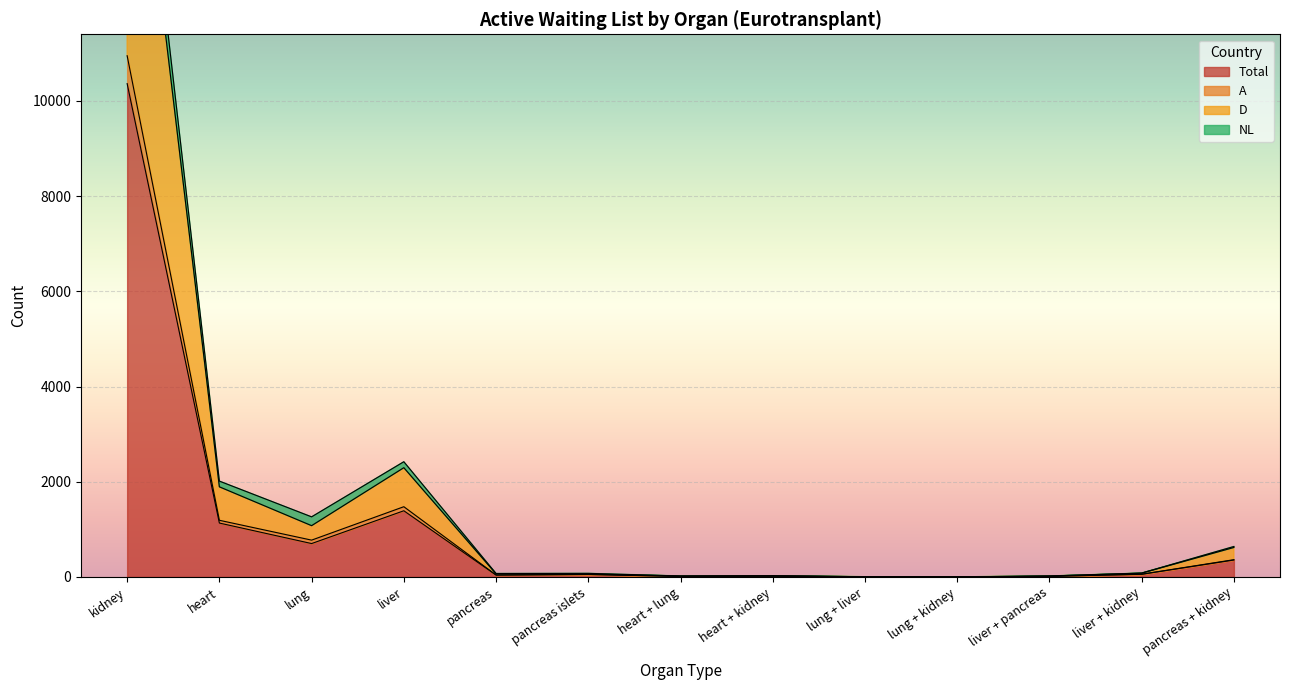

Where is Total nearest to the value 5183?

liver